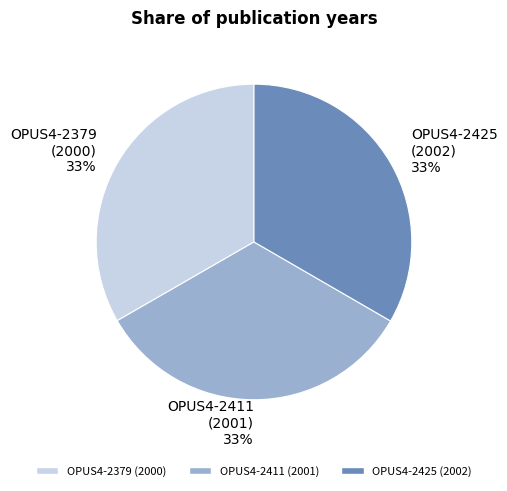

True or false: OPUS4-2411 (2001) 33% accounts for 33% of the total.

True